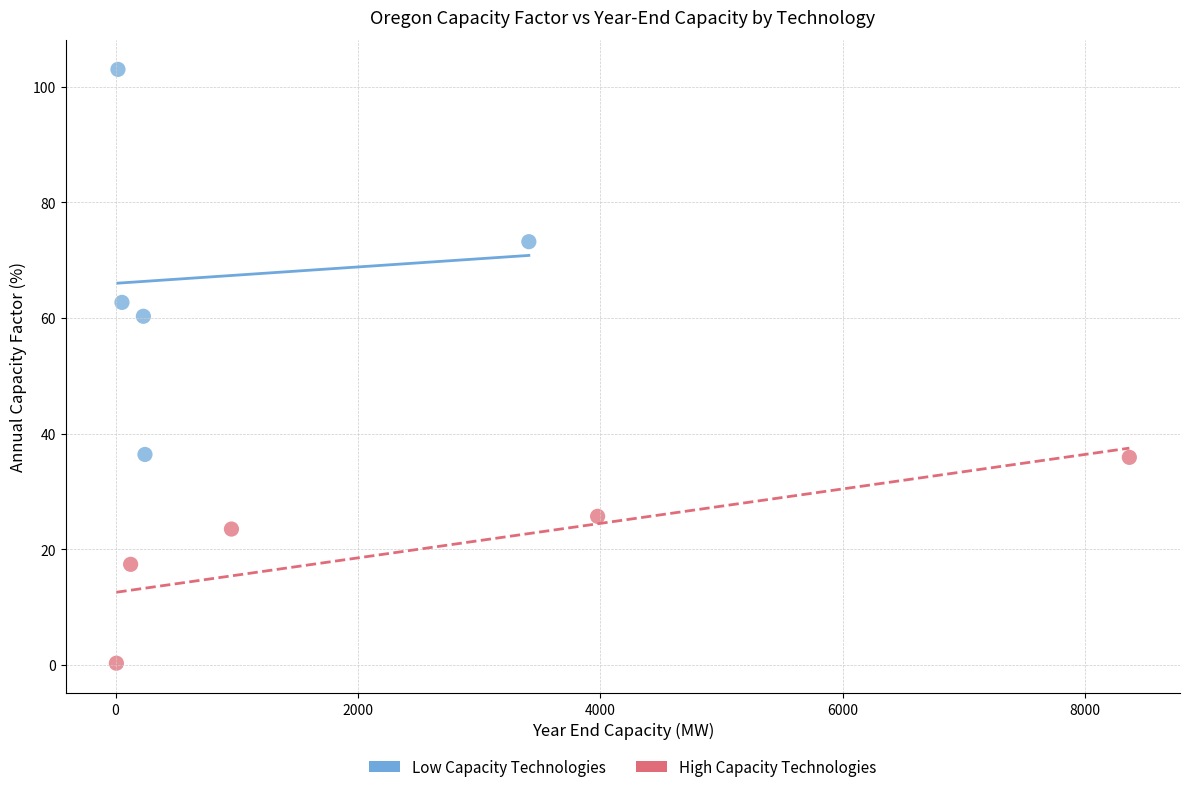

Which series reaches the maximum Y coordinate?

Low Capacity Technologies